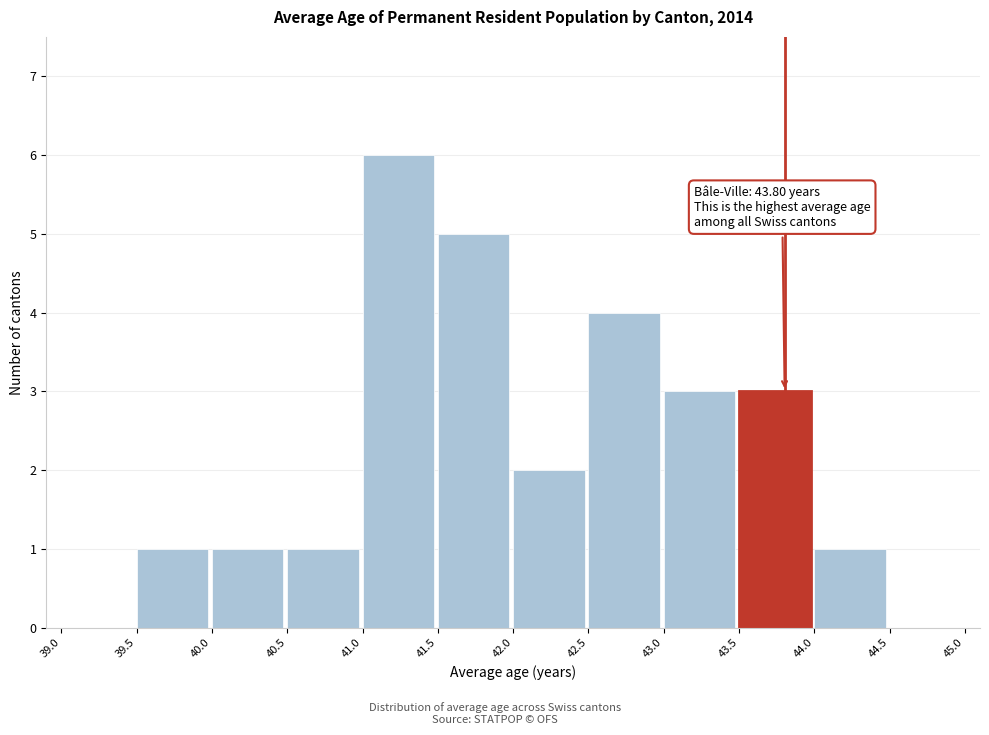

Which range on the x-axis has the tallest bar?

41.0 to 41.5